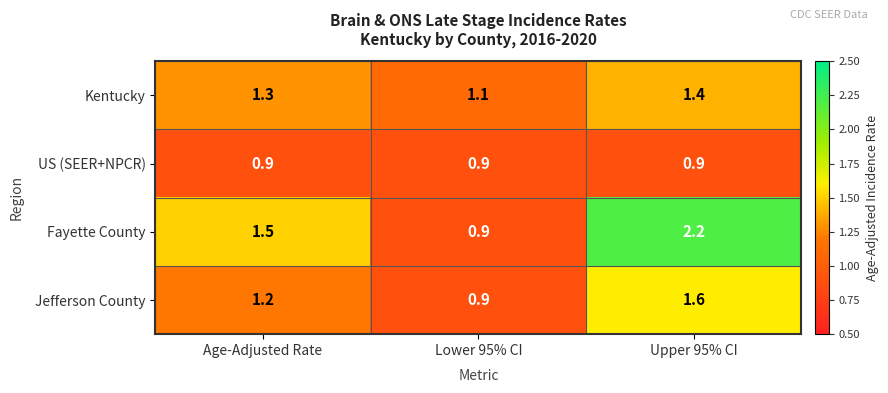

What is the sum of all US (SEER+NPCR) values?

2.7